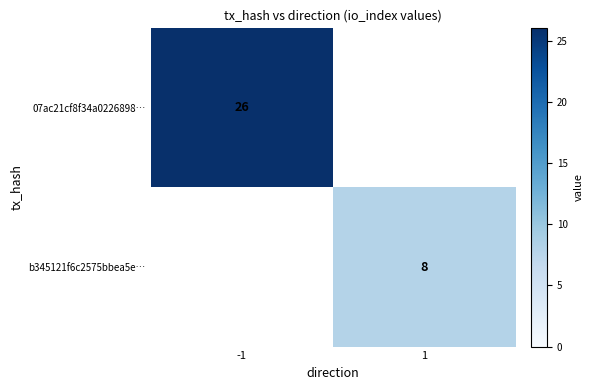

What is the spread (max minus min) of values at 1?

8